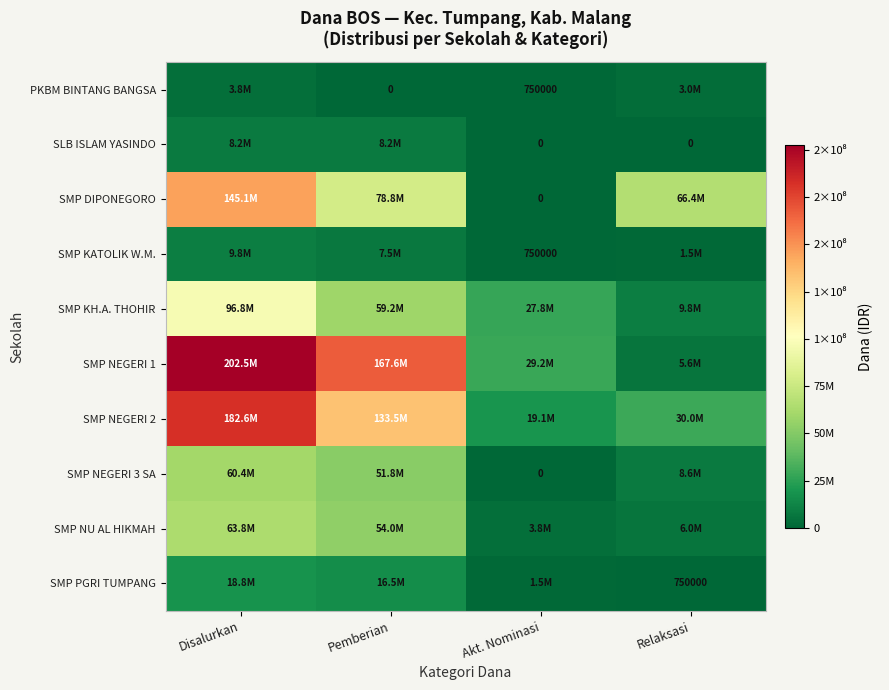

True or false: SMP DIPONEGORO has a value of 22889274 at Pemberian.

False